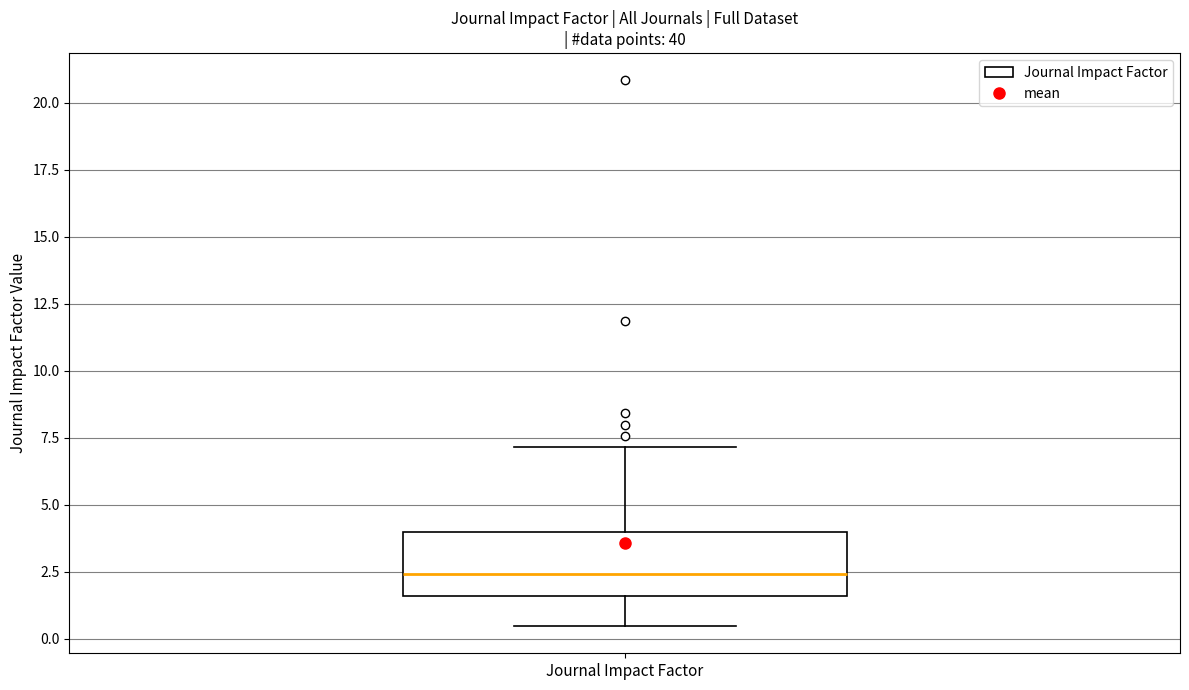

Where does the median line of the box for Journal Impact Factor sit on the y-axis? The values are not printed on the chart, so give them approximately, as read against the axis.

2.5